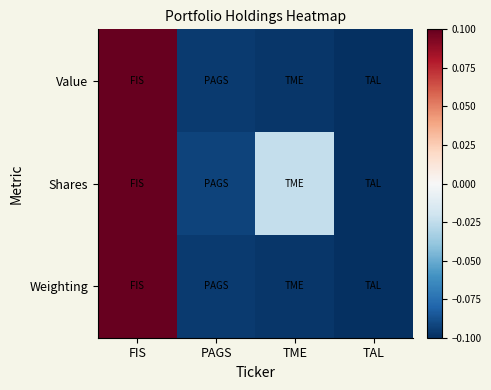

Reading left to right, list all the values displayed in this chart.

Value: FIS=0.1	PAGS=-0.1	TME=-0.1	TAL=-0.1
Shares: FIS=0.1	PAGS=-0.1	TME=-0.0	TAL=-0.1
Weighting: FIS=0.1	PAGS=-0.1	TME=-0.1	TAL=-0.1